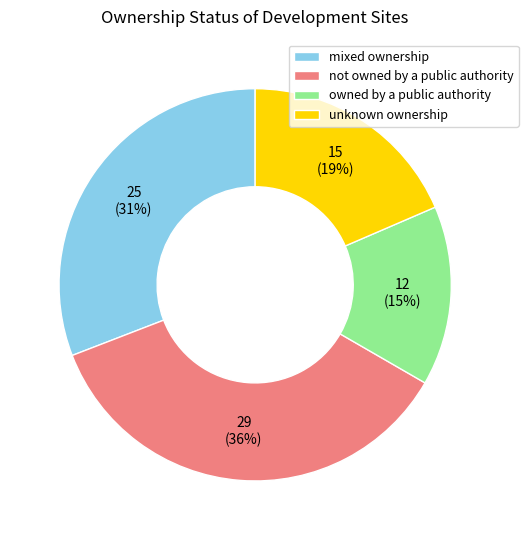

To the nearest percent, what is the combined percentage of owned by a public authority and mixed ownership?

46%